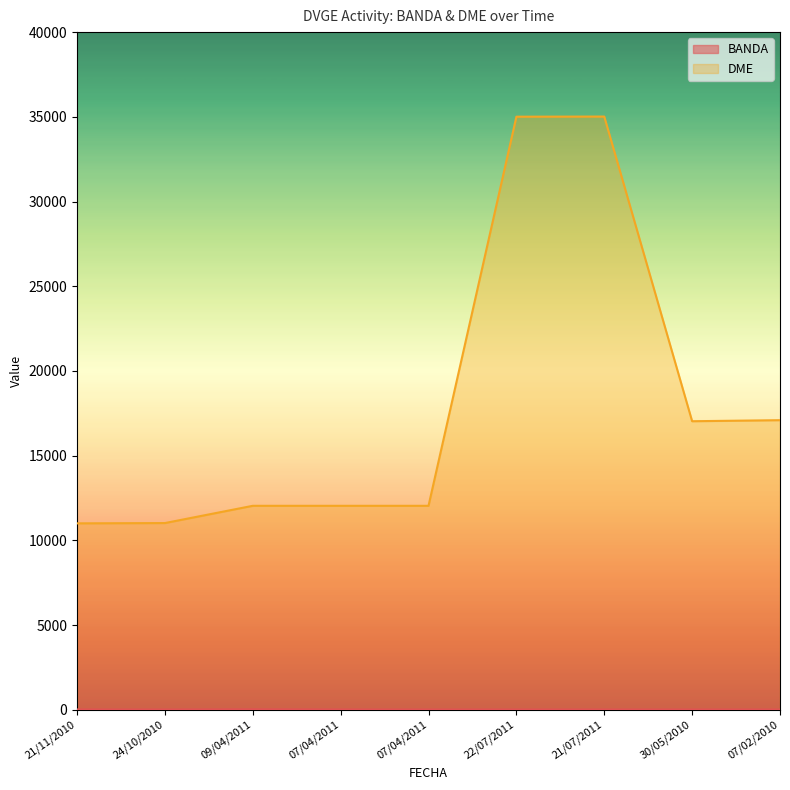

In BANDA, how many points are lower than both neighbors (excluding endpoints)?

1